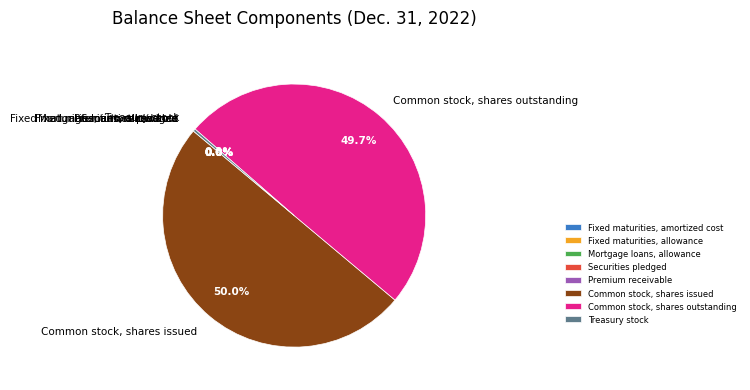

Is Common stock, shares outstanding the majority of the pie?

No